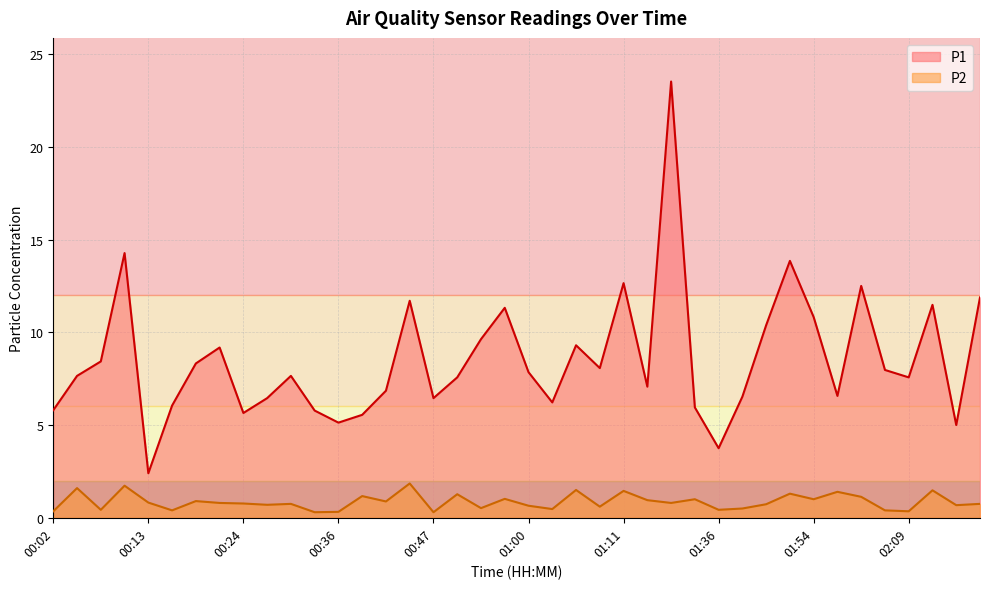

What is the sum of the P1 values at 02:03 and 00:47?

14.4